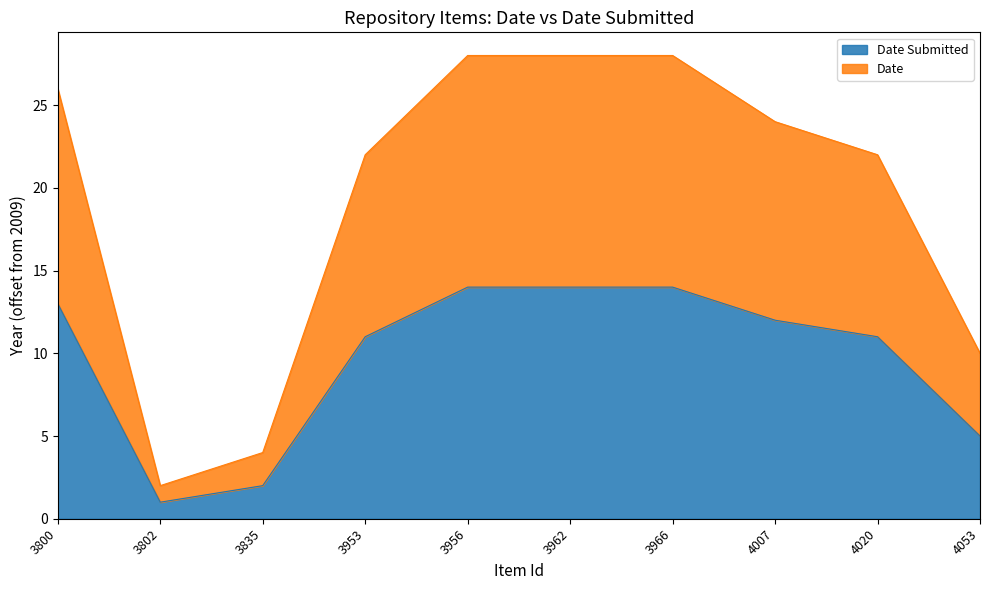

What is the greatest value displayed?

28